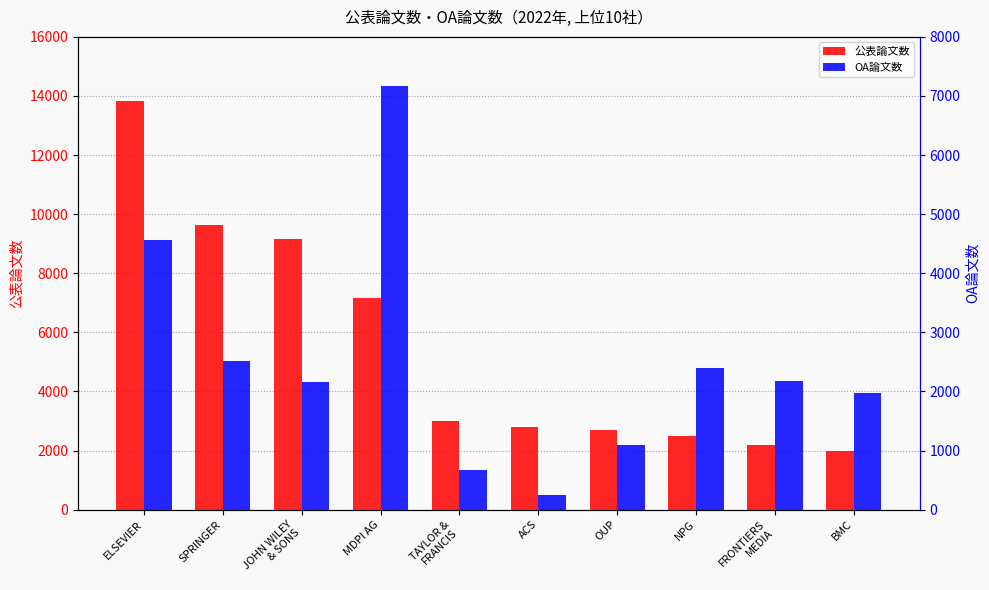

Reading left to right, transcribe all the data shown in this chart.

公表論文数: 13847	9647	9173	7174	3005	2796	2694	2504	2175	1990
OA論文数: 4560	2509	2152	7166	678	256	1102	2402	2169	1982